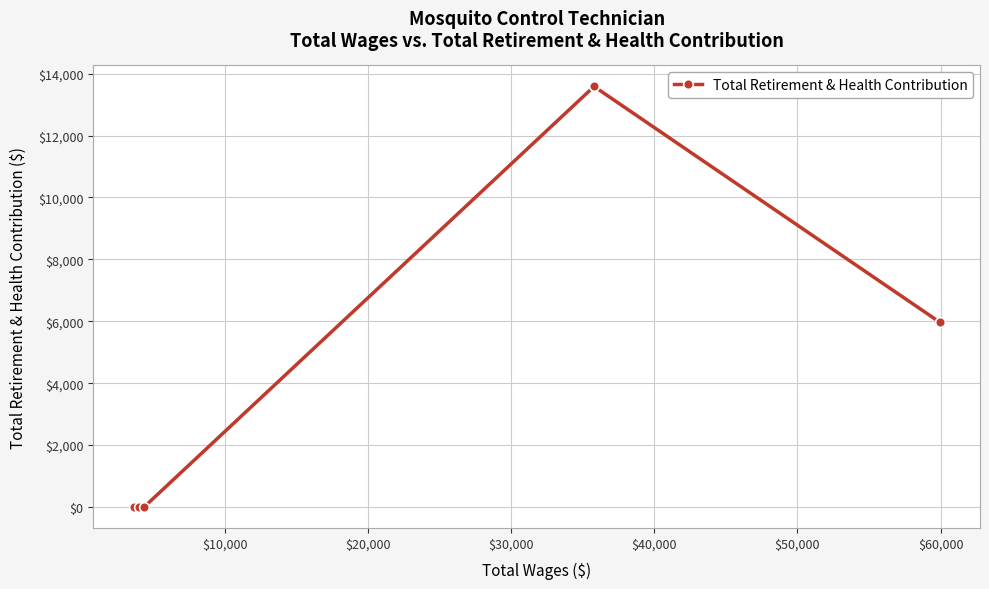

What is the average value?

3912